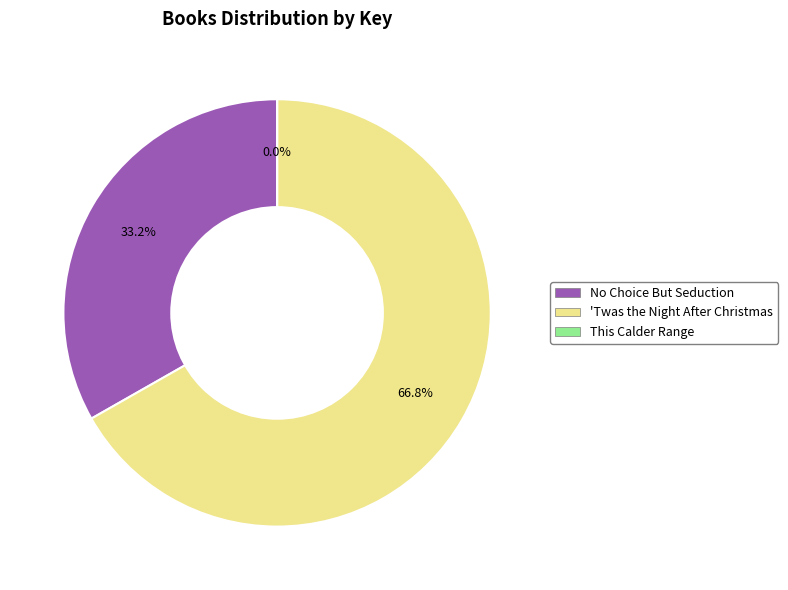

Is No Choice But Seduction the majority of the pie?

No